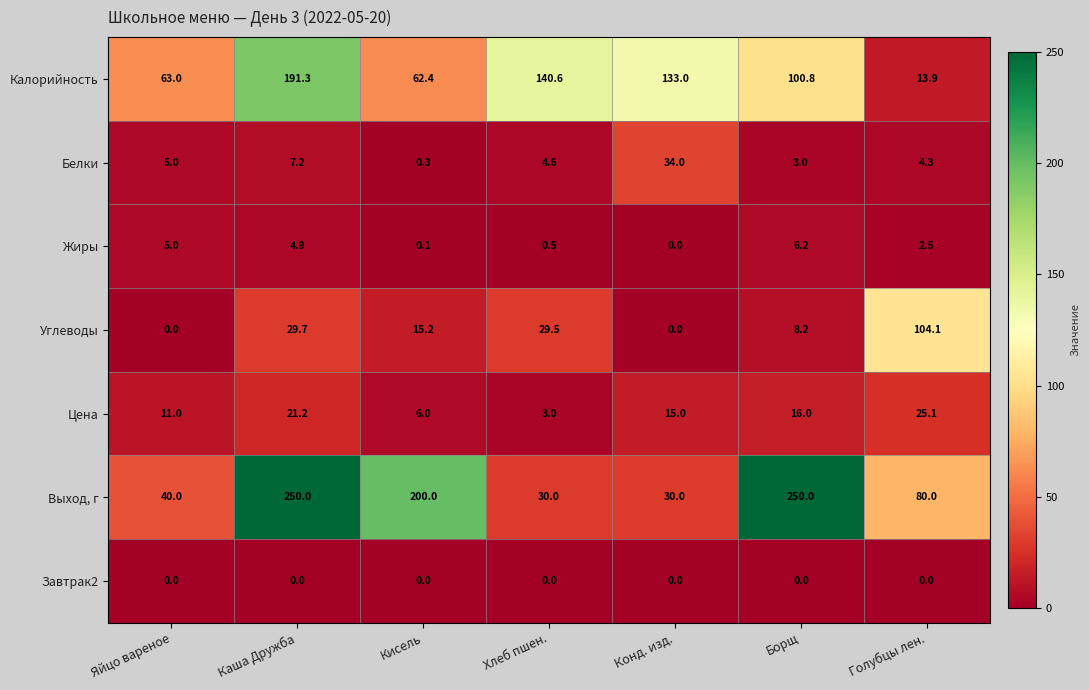

Between Яйцо вареное and Голубцы лен., which series saw the biggest shift?

Углеводы